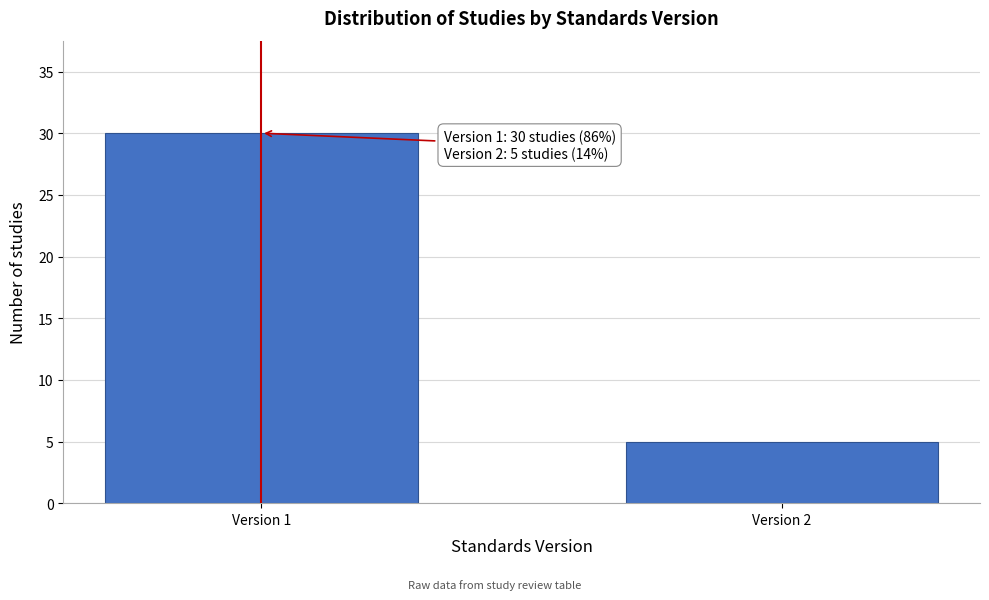

Reading right to left, extract all data points from this chart.

5	30